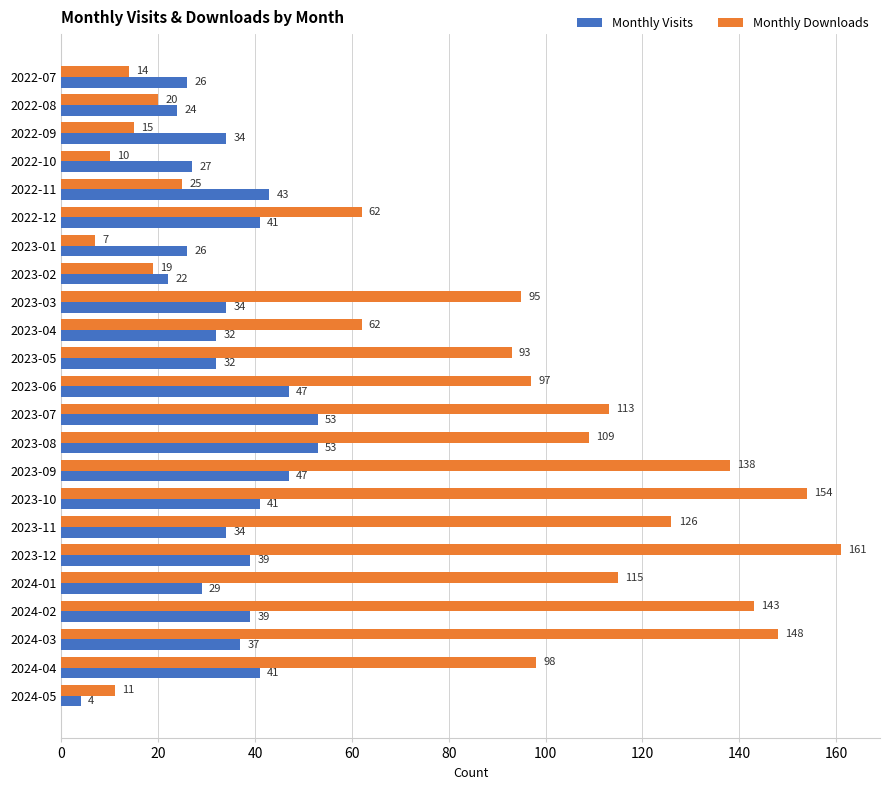

At how many categories does at least one series exceed 49?

15